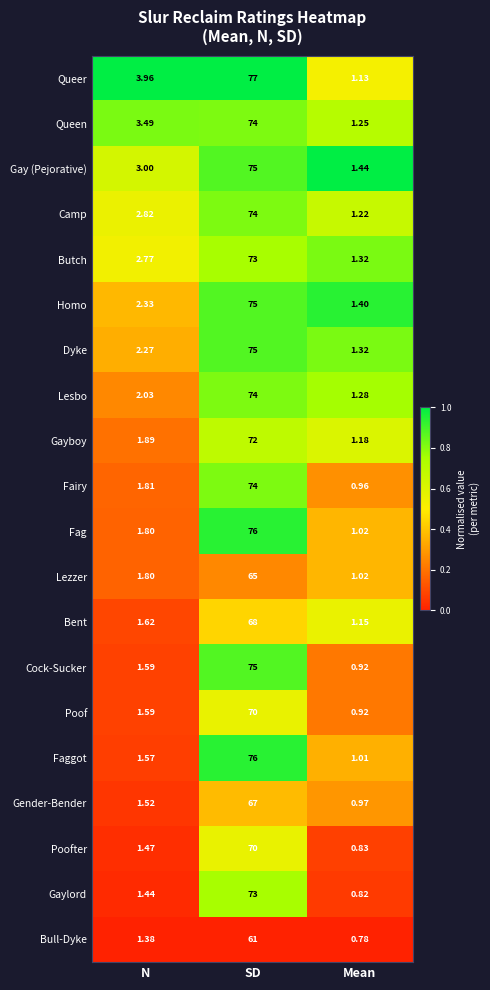

At which category is the sum across all series the highest?

SD